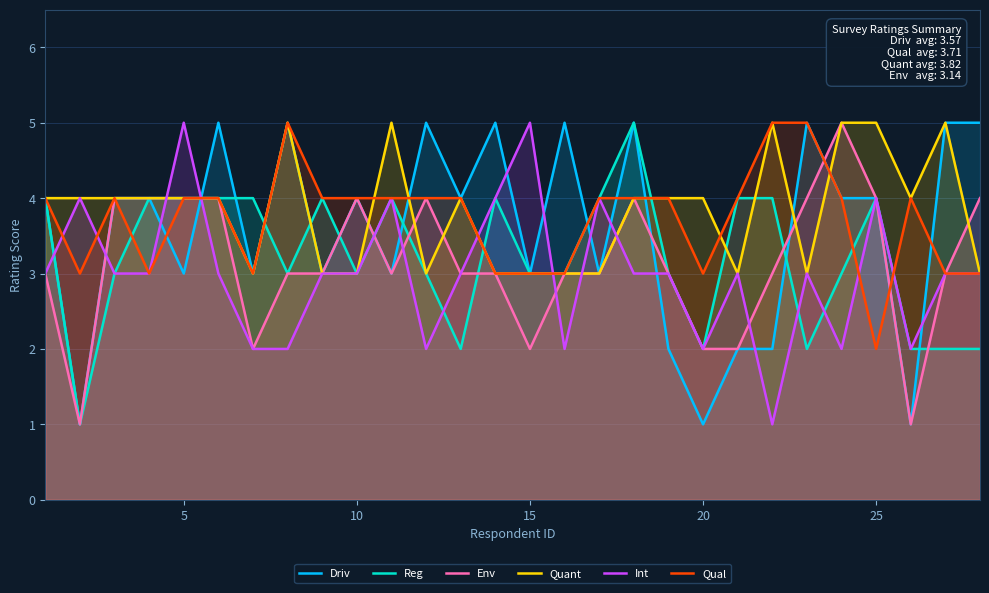

What is the highest value of the Env series?

5